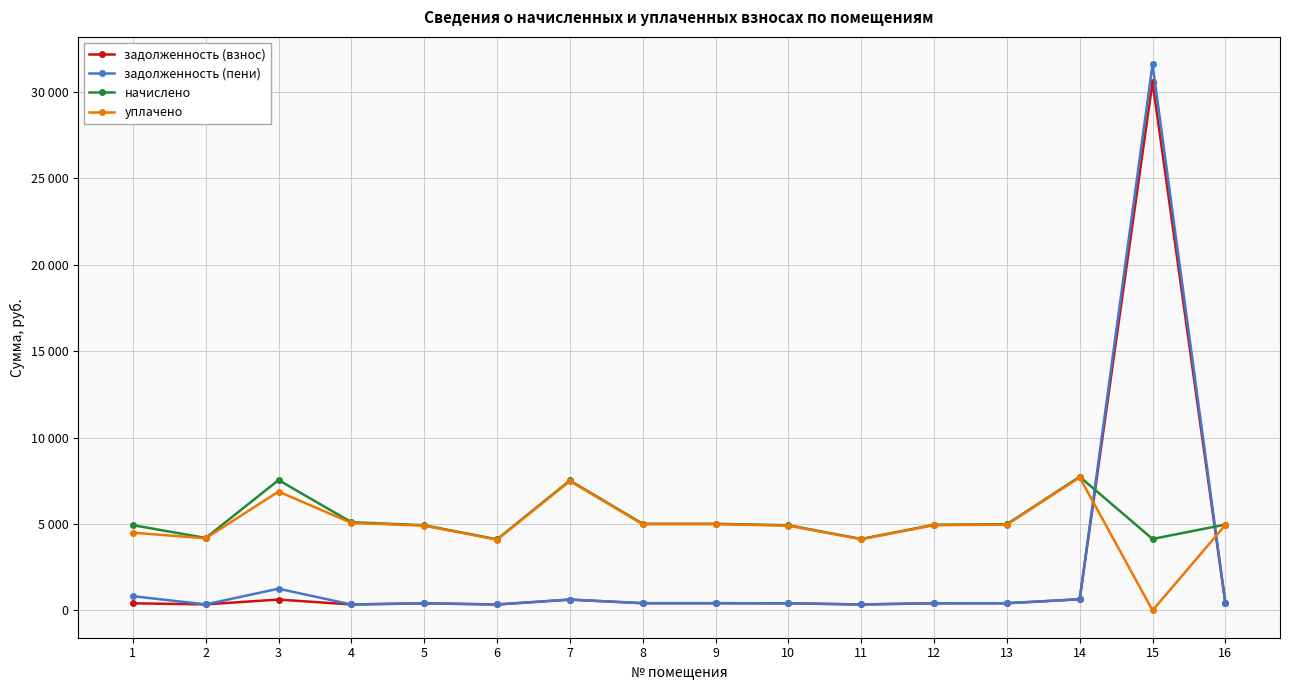

Rank the series at 16 from lowest to highest value.

задолженность (взнос), задолженность (пени), уплачено, начислено